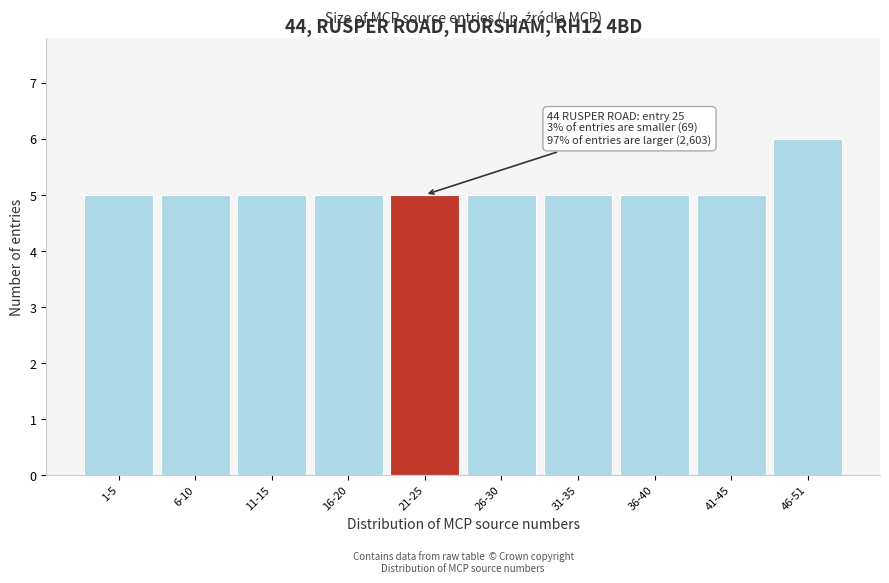

Reading left to right, extract all data points from this chart.

1-5=5	6-10=5	11-15=5	16-20=5	21-25=5	26-30=5	31-35=5	36-40=5	41-45=5	46-51=6